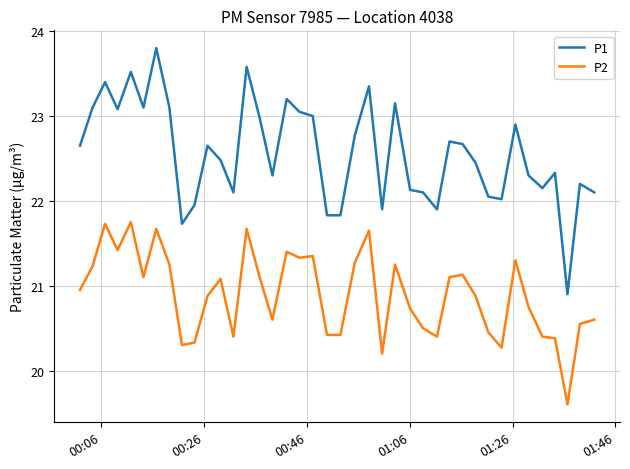

True or false: P1 and P2 cross at least once.

False